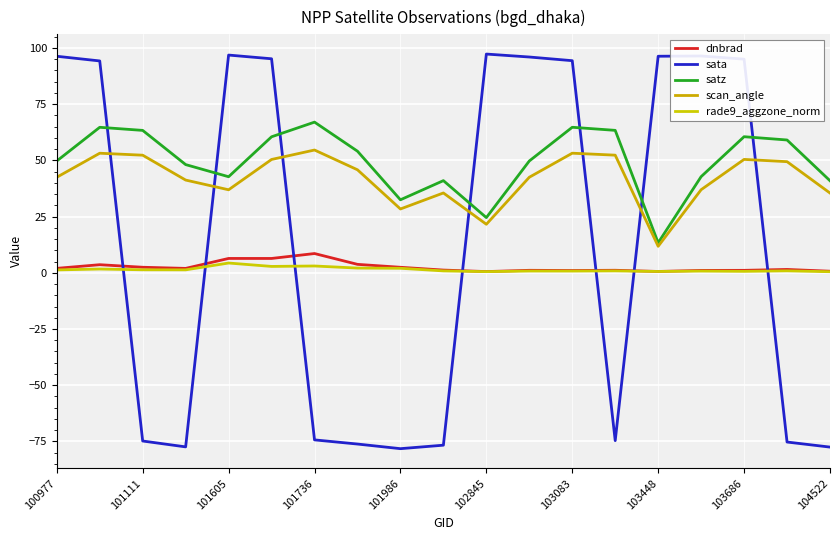

Which series ends up on top after the final intersection of sata and scan_angle?

scan_angle